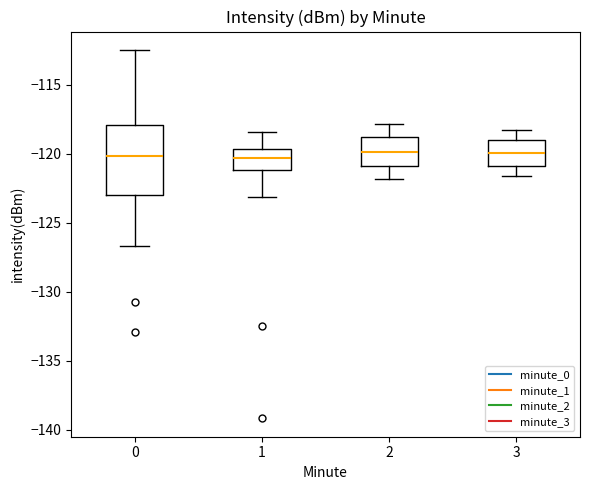

Reading left to right, read every box against the y-axis: the position of its median line, the range the box covers, and the ends of its whiskers. The values are not printed on the chart, so give them approximately, as read against the axis.

0: median -120.0, box -123.0 to -118.0, whiskers -126.5 to -112.5
1: median -120.5, box -121.0 to -119.5, whiskers -123.0 to -118.5
2: median -120.0, box -121.0 to -118.5, whiskers -122.0 to -118.0
3: median -120.0, box -121.0 to -119.0, whiskers -121.5 to -118.5